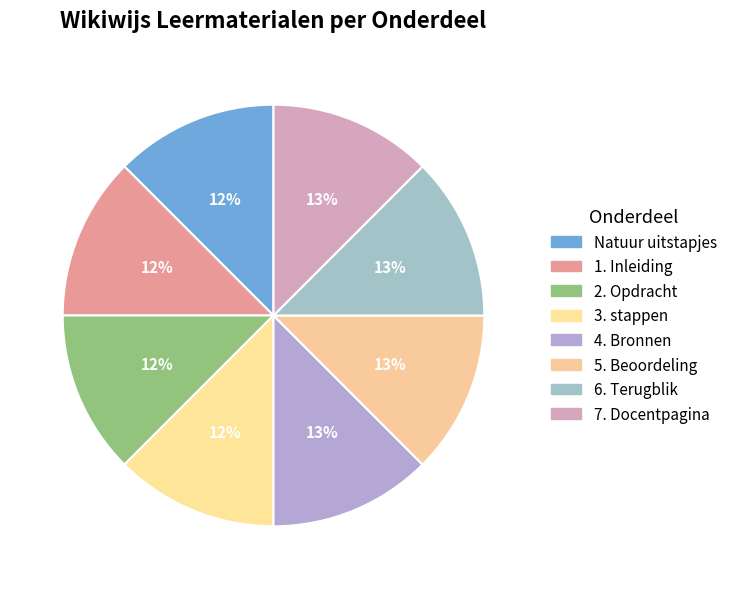

How many segments does this pie chart have?

8